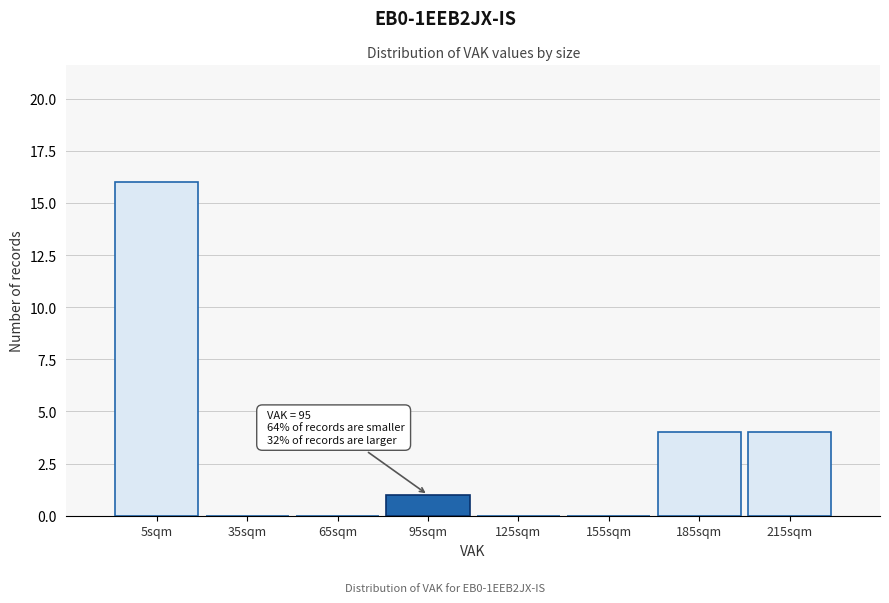

Over which range of the x-axis is the bar tallest?

-10 to 20